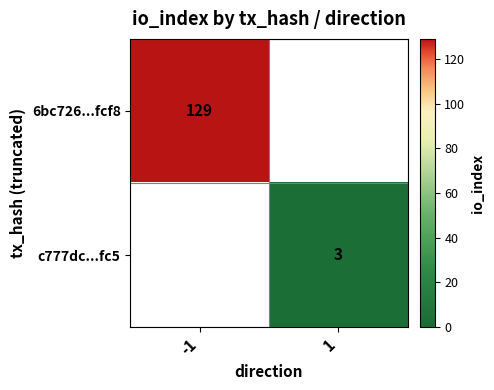

What is the greatest value displayed?

129.0